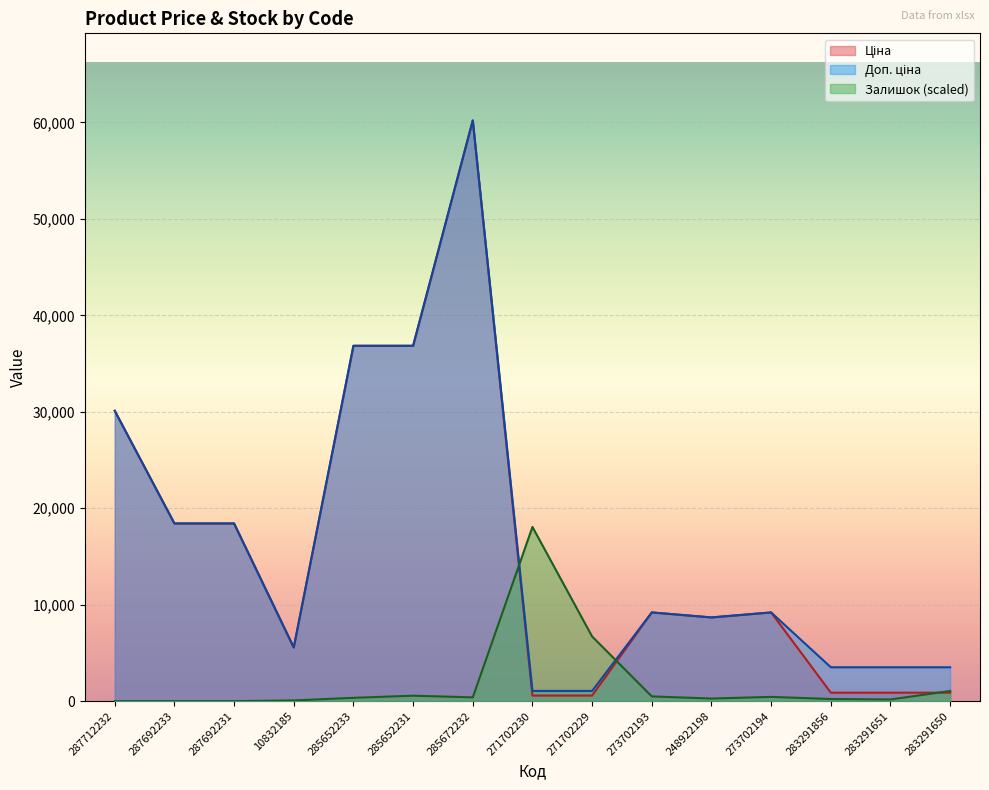

True or false: Ціна and Доп. ціна intersect in this chart.

False